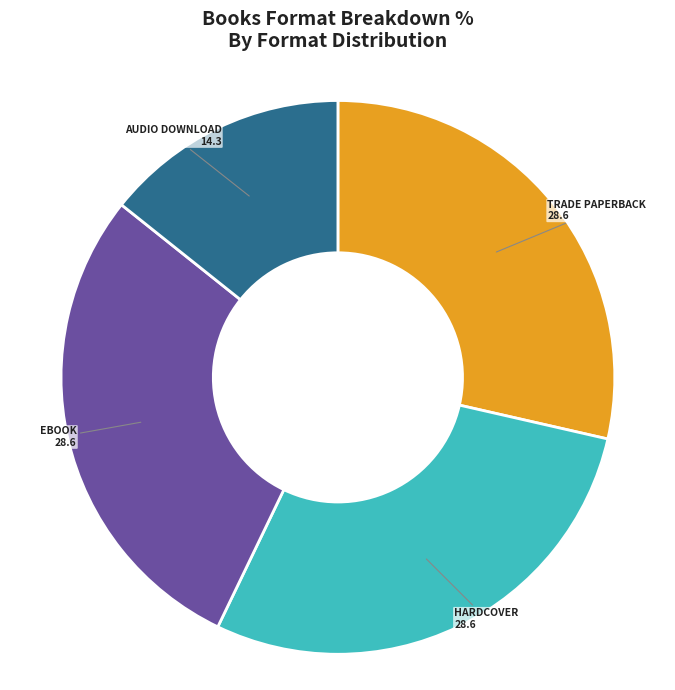

Does any single category account for the majority?

No